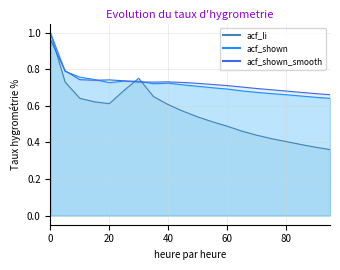

The acf_li series shows 0.5 at 50. True or false?

True